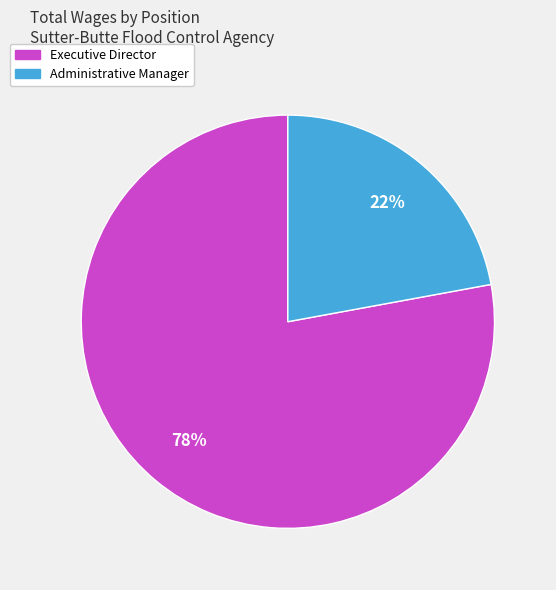

Approximately how many times larger is the value at Executive Director compared to Administrative Manager?

3.5